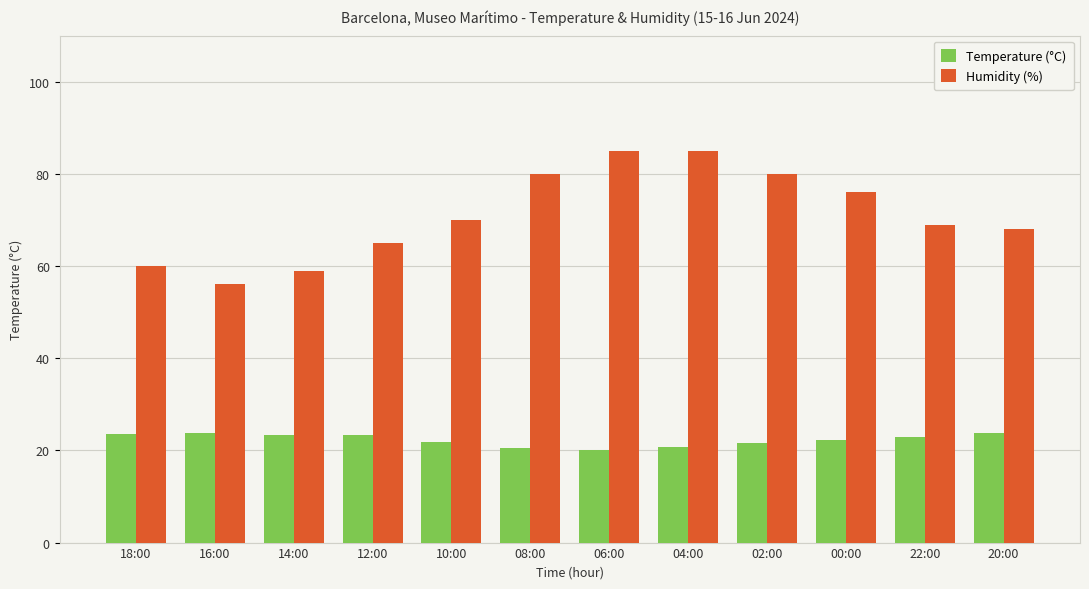

Count the number of data series in this chart.

2